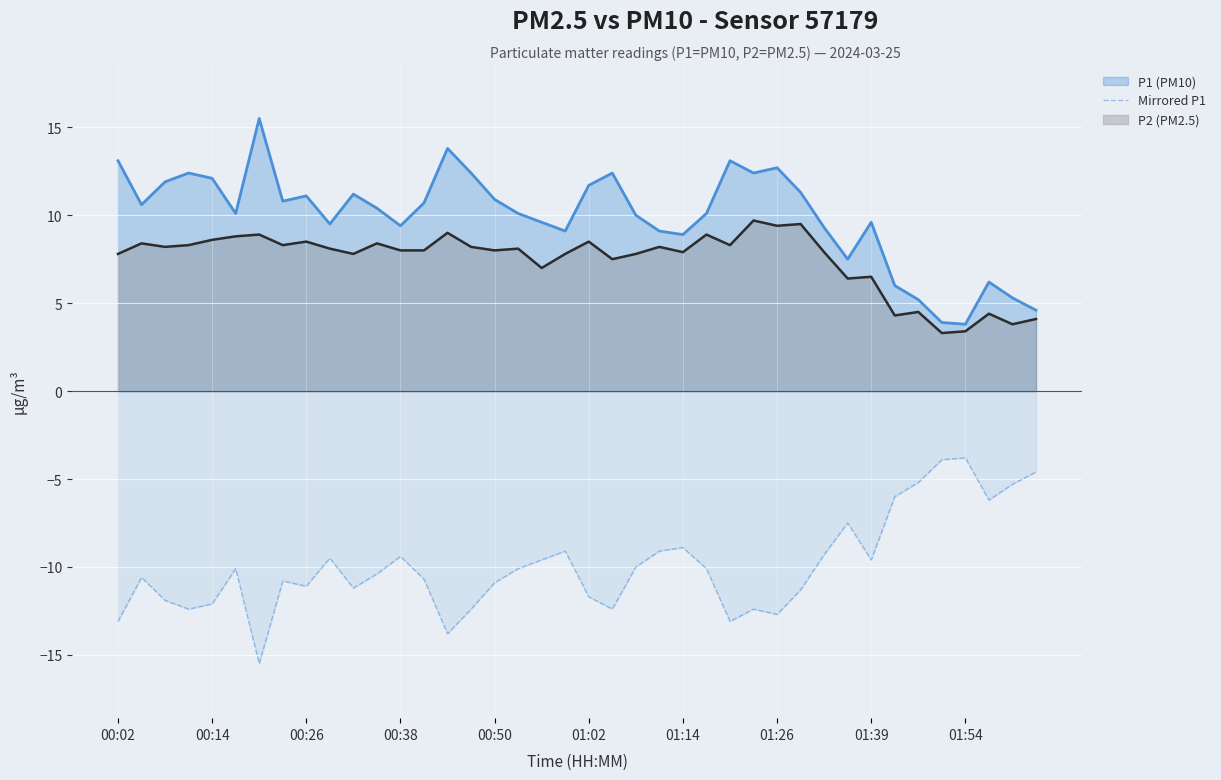

How many data points are above -10?

16